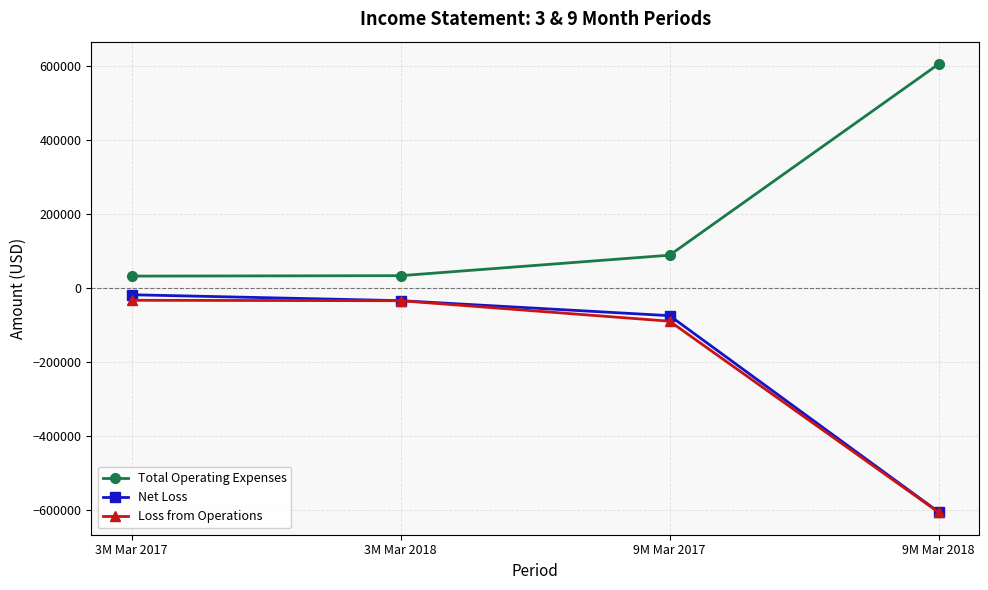

What is the difference between the maximum and minimum values in the Total Operating Expenses series?

573504